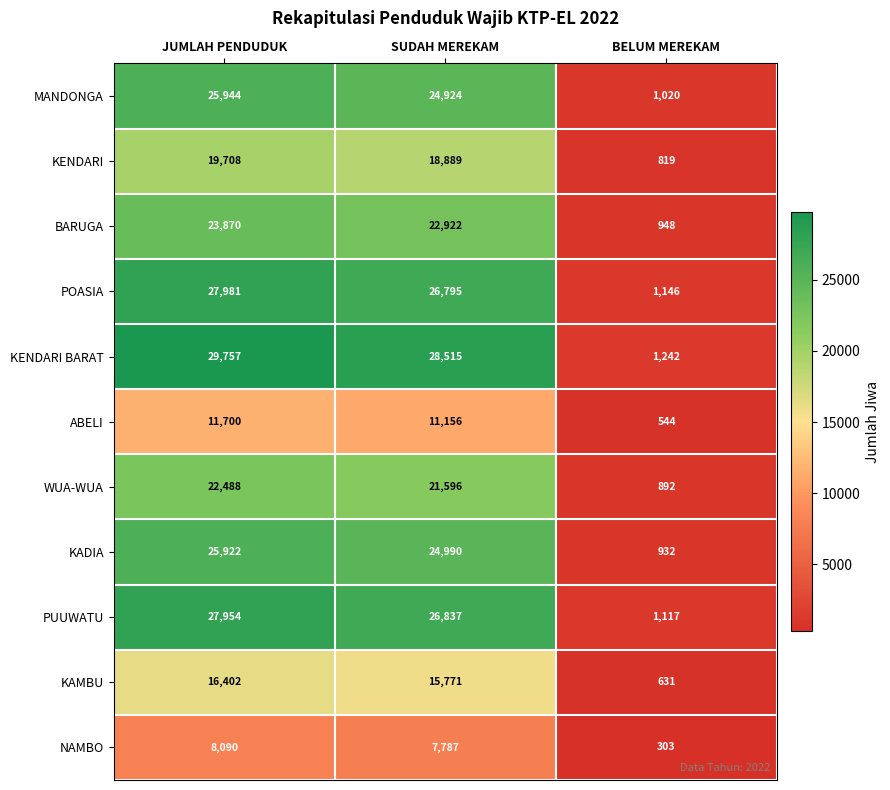

Is it true that WUA-WUA equals 333 at BELUM MEREKAM?

False